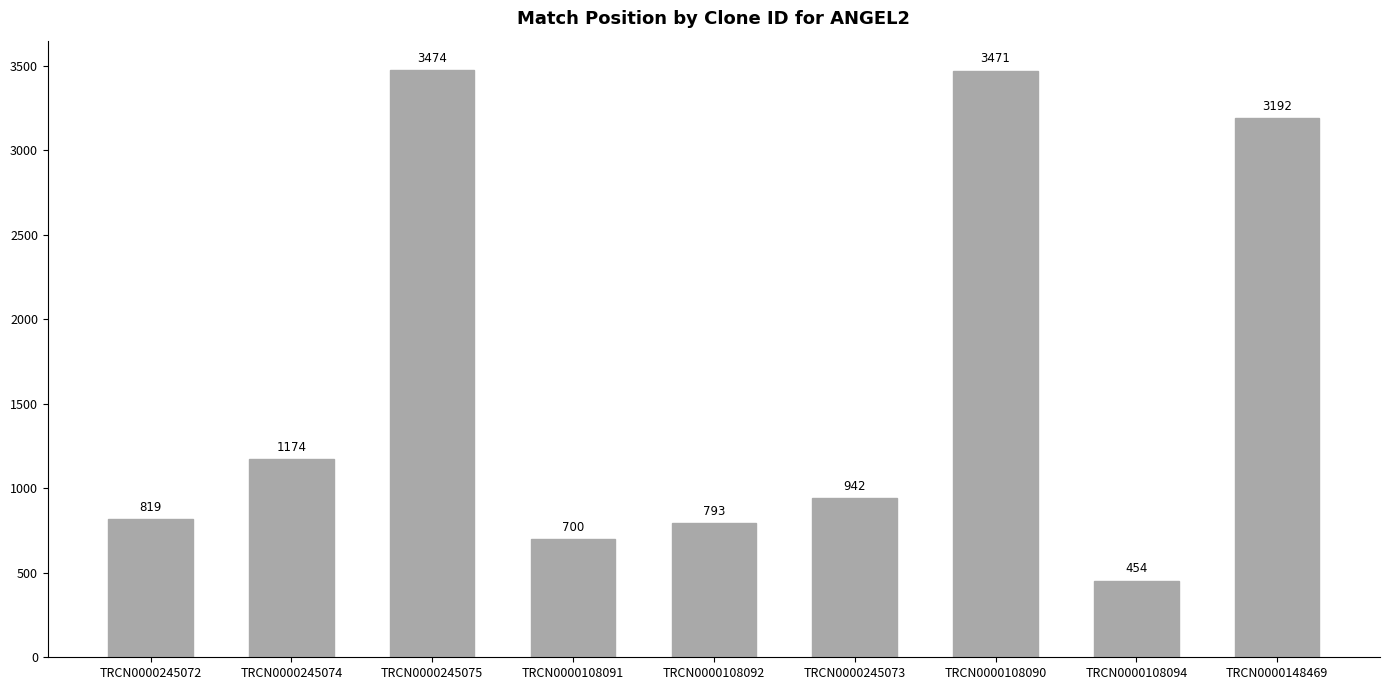

How many values are below 942?

4